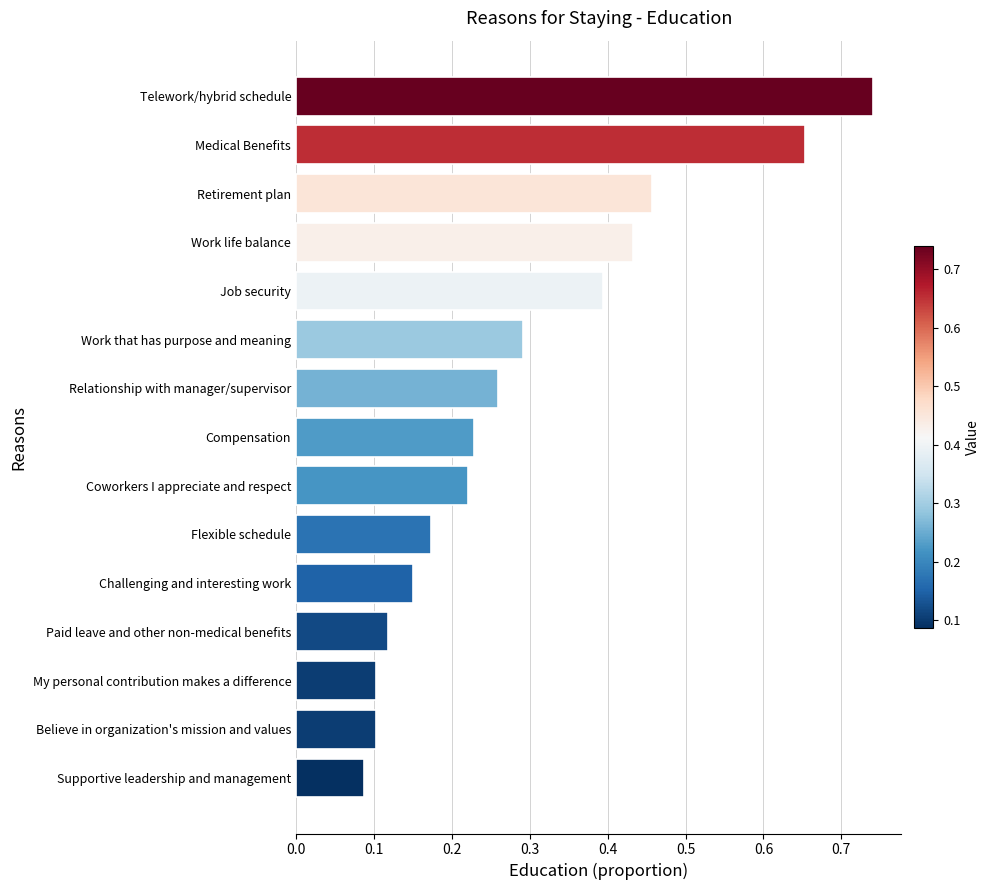

How many values are between 0 and 1?

15